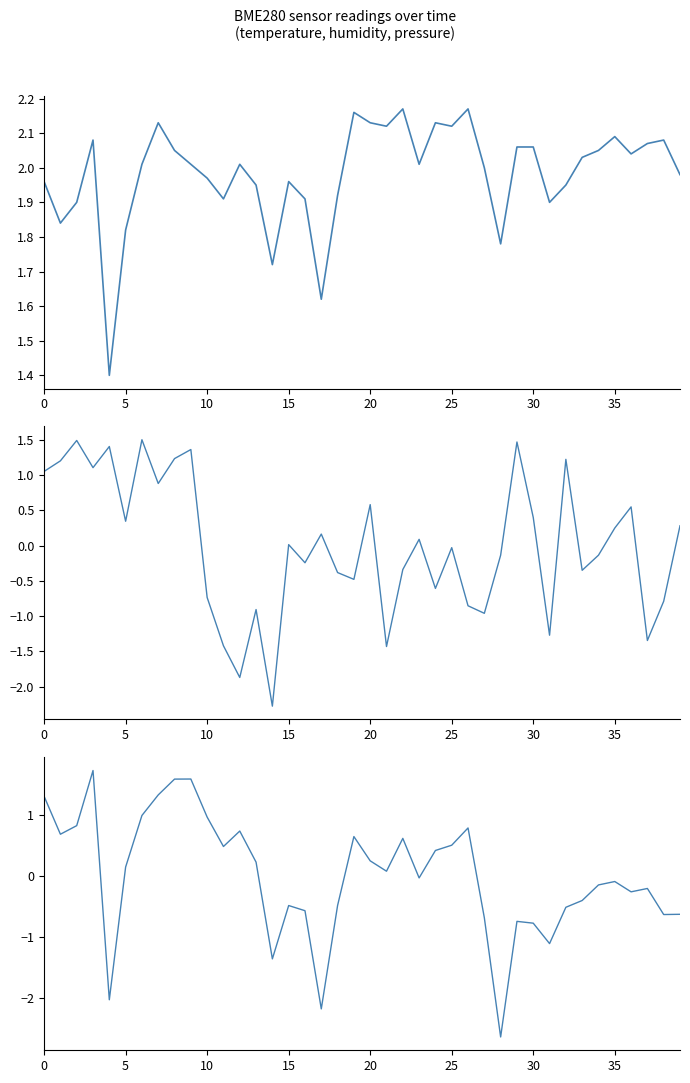

What is the difference between the BME280_humidity values at 22 and 28?

0.2